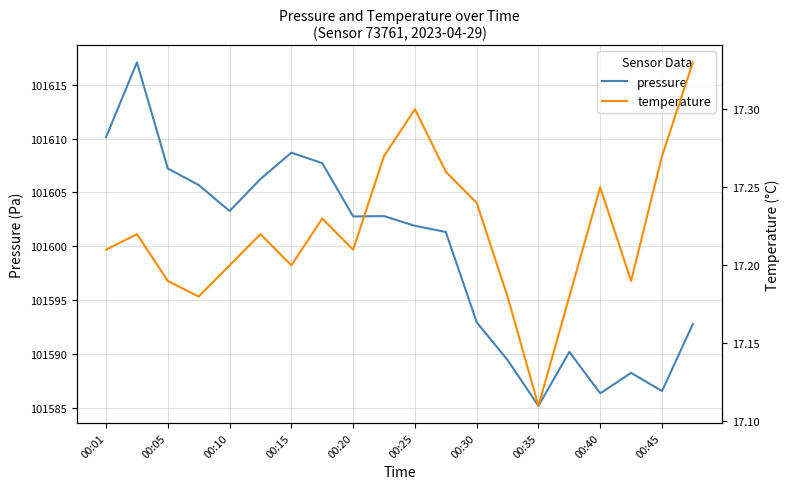

Which series has the largest total across all categories?

pressure